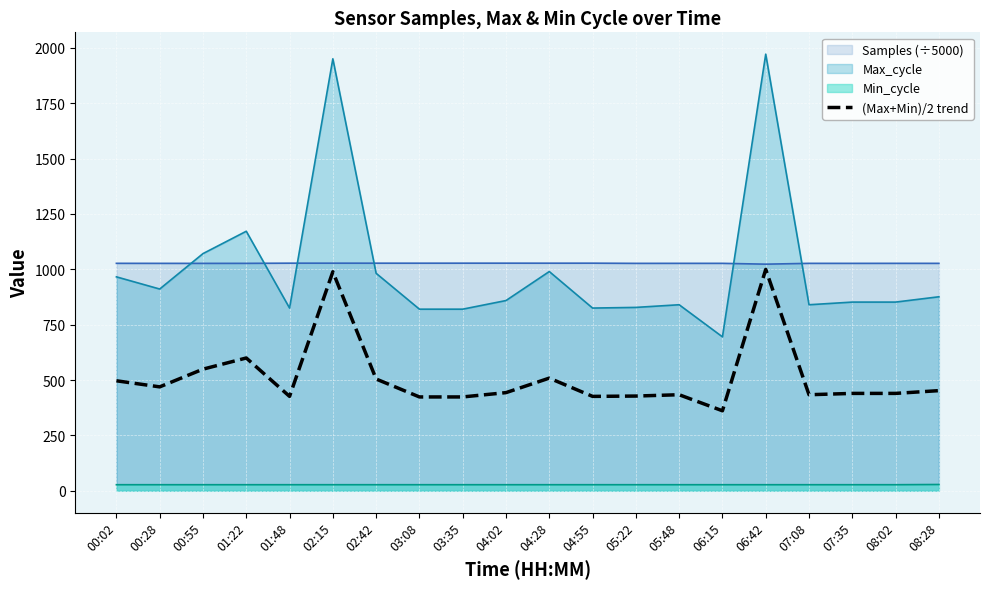

Is the value of Min_cycle at 04:28 greater than the value of Max_cycle at 07:08?

No